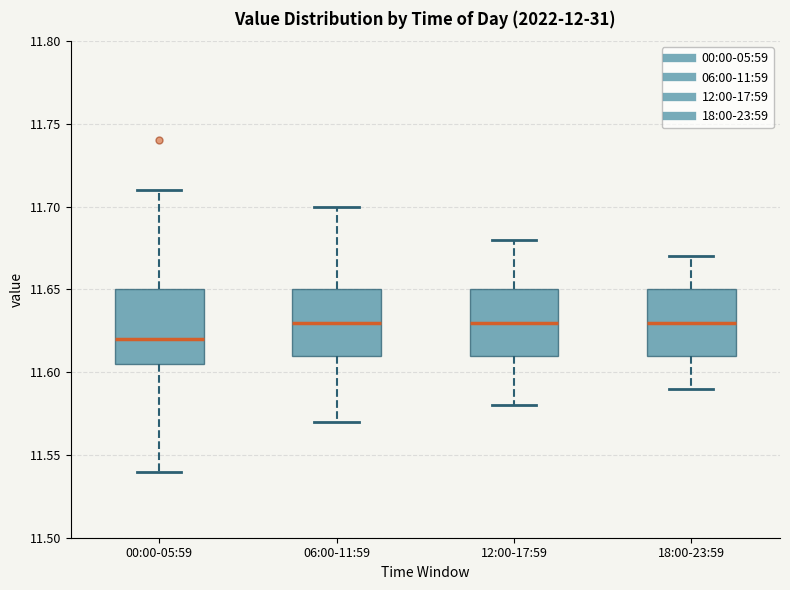

Reading left to right, transcribe this box plot: for each box, give where its median line is, the range the box spans, and where its two whiskers end, as read against the y-axis. The values are not printed on the chart, so give them approximately, as read against the axis.

00:00-05:59: median 11.620, box 11.605 to 11.650, whiskers 11.540 to 11.710
06:00-11:59: median 11.630, box 11.610 to 11.650, whiskers 11.570 to 11.700
12:00-17:59: median 11.630, box 11.610 to 11.650, whiskers 11.580 to 11.680
18:00-23:59: median 11.630, box 11.610 to 11.650, whiskers 11.590 to 11.670